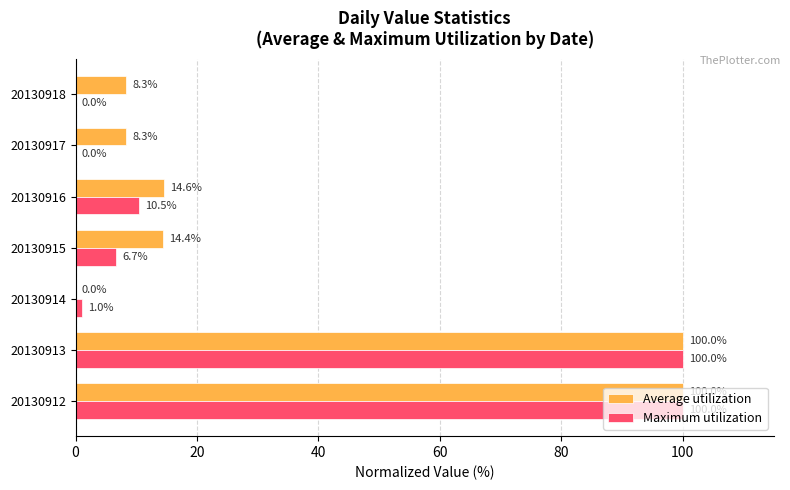

Which series changed the most between 20130913 and 20130915?

Maximum utilization